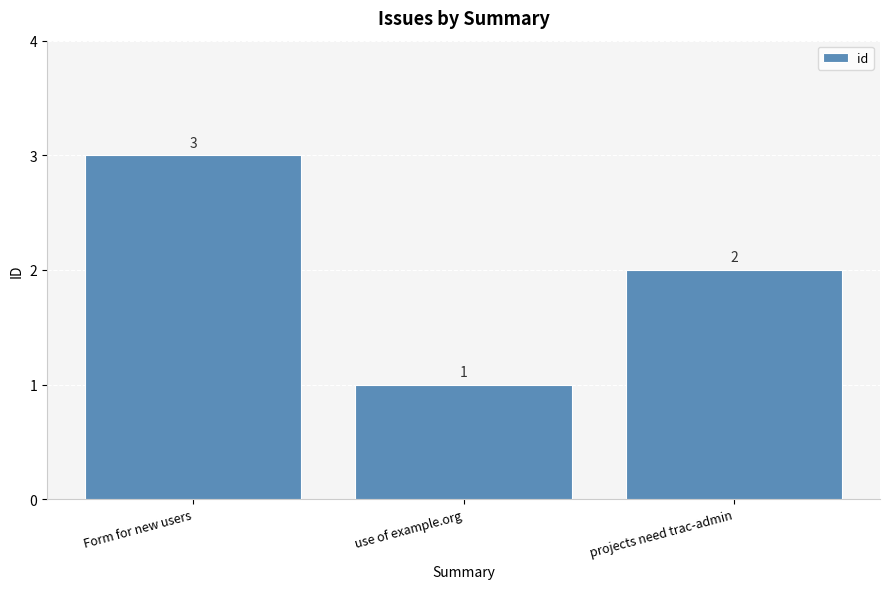

How many series are shown in this chart?

1